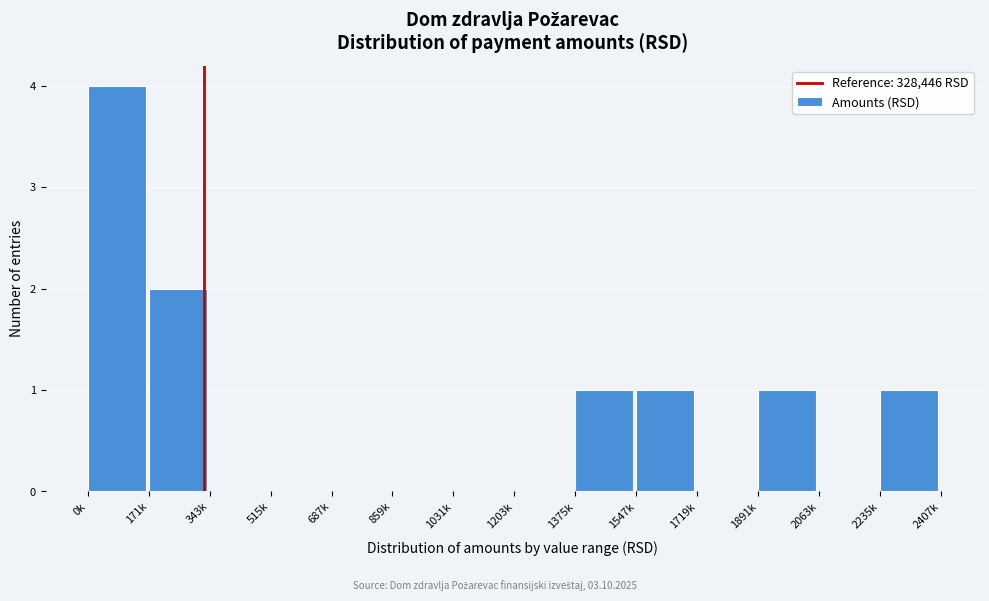

Reading left to right, list all the values displayed in this chart.

0k=4	171k=2	343k=0	515k=0	687k=0	859k=0	1031k=0	1203k=0	1375k=1	1547k=1	1719k=0	1891k=1	2063k=0	2235k=1